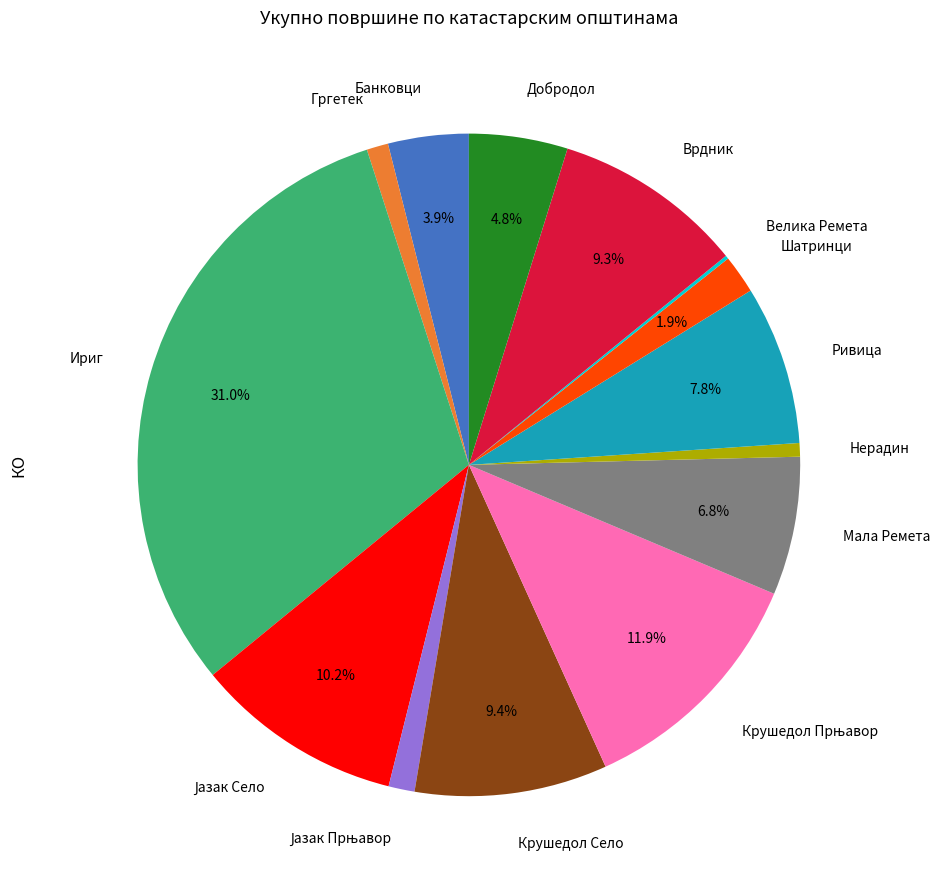

Does Нерадин account for over 50% of the chart?

No